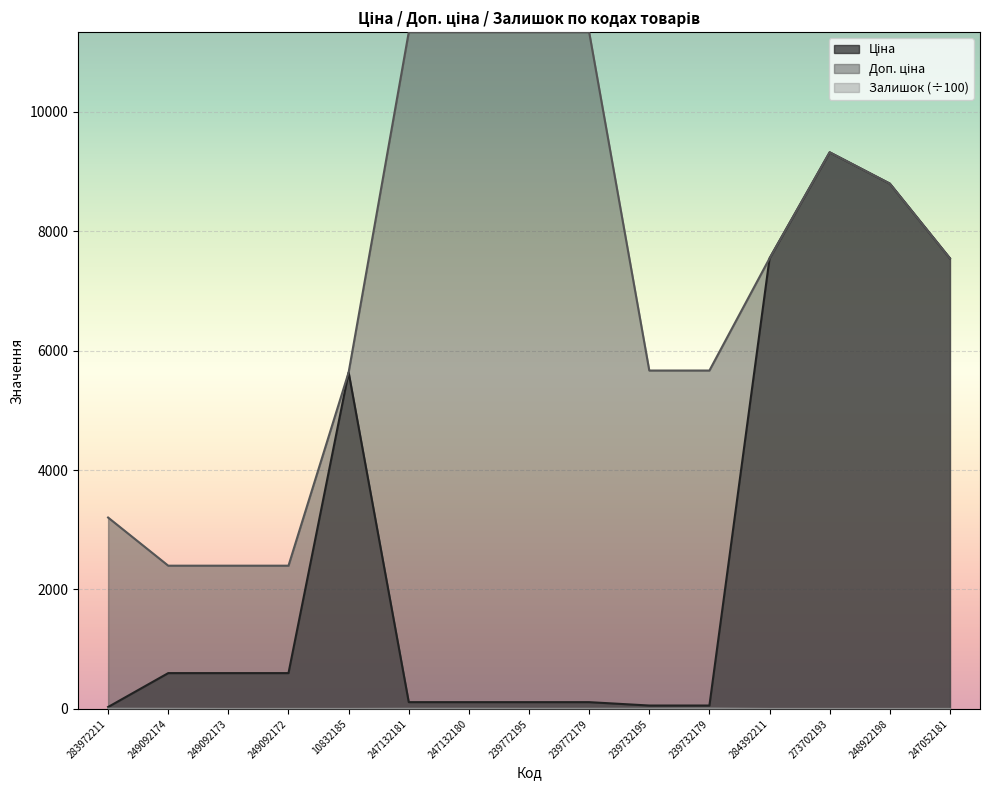

At which category does the chart reach its peak across all series?

247132181